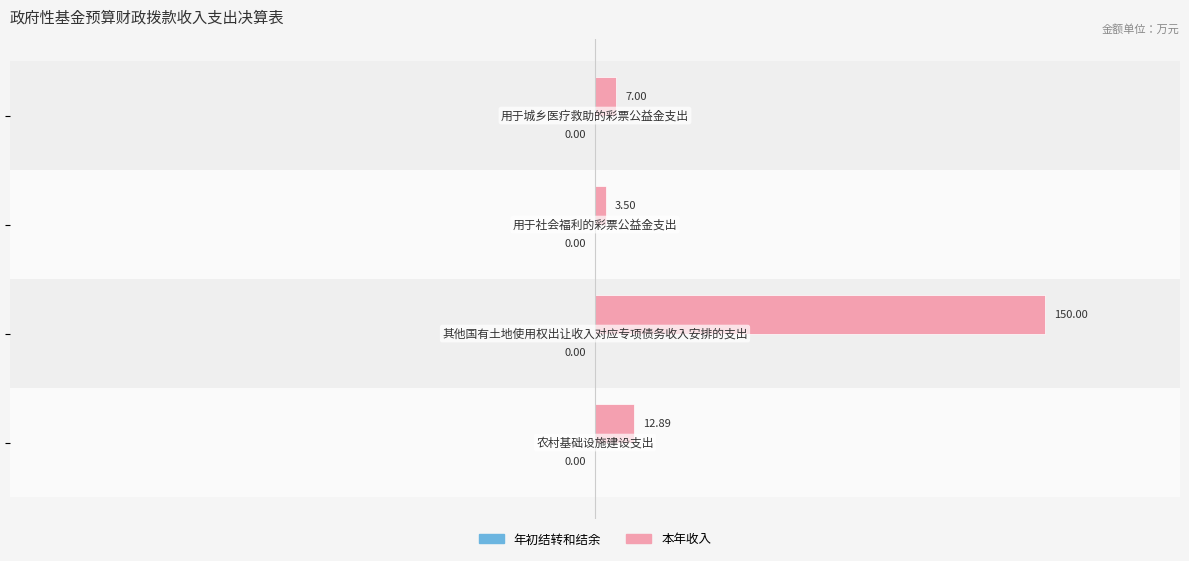

What is the average value?

43.3